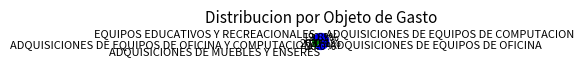

To the nearest percent, what portion does EQUIPOS EDUCATIVOS Y RECREACIONALES represent?

20%